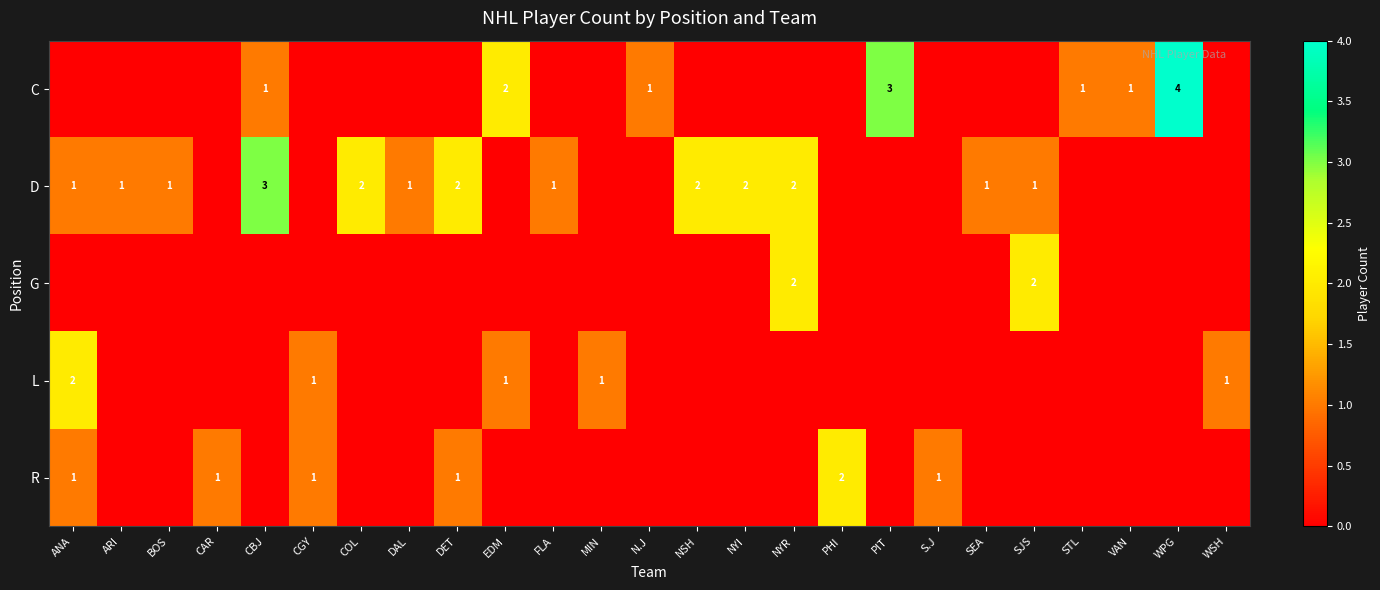

The value of R at FLA is -1. True or false?

False